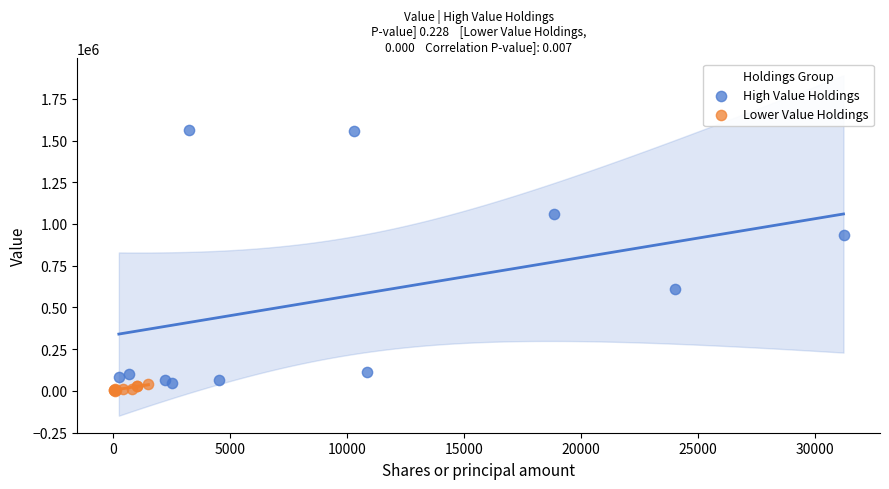

Which series reaches the minimum Y coordinate?

Lower Value Holdings